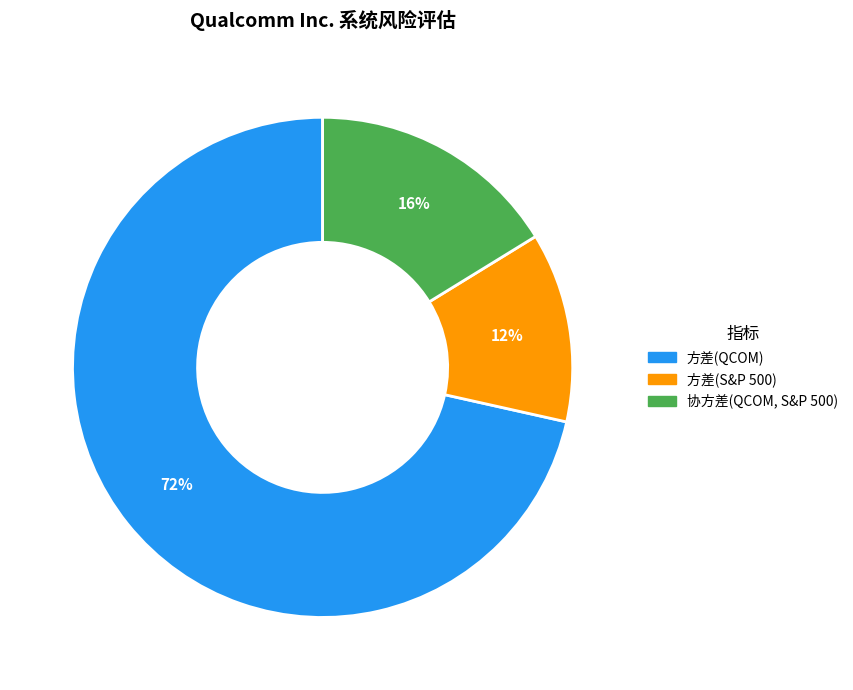

Between 方差(S&P 500) and 方差(QCOM), which is larger?

方差(QCOM)